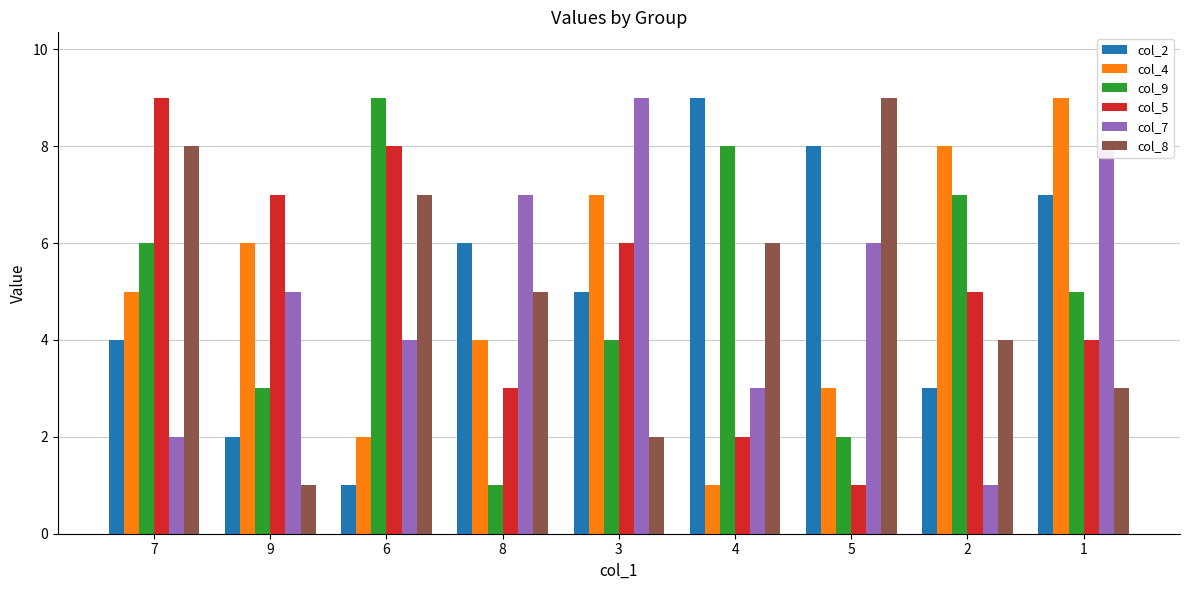

Read the col_7 value at 6.

4